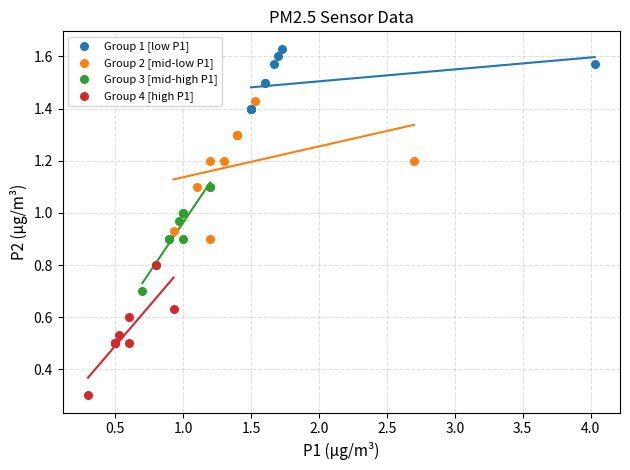

Which series contains the lowest Y value?

Group 4 [high P1]